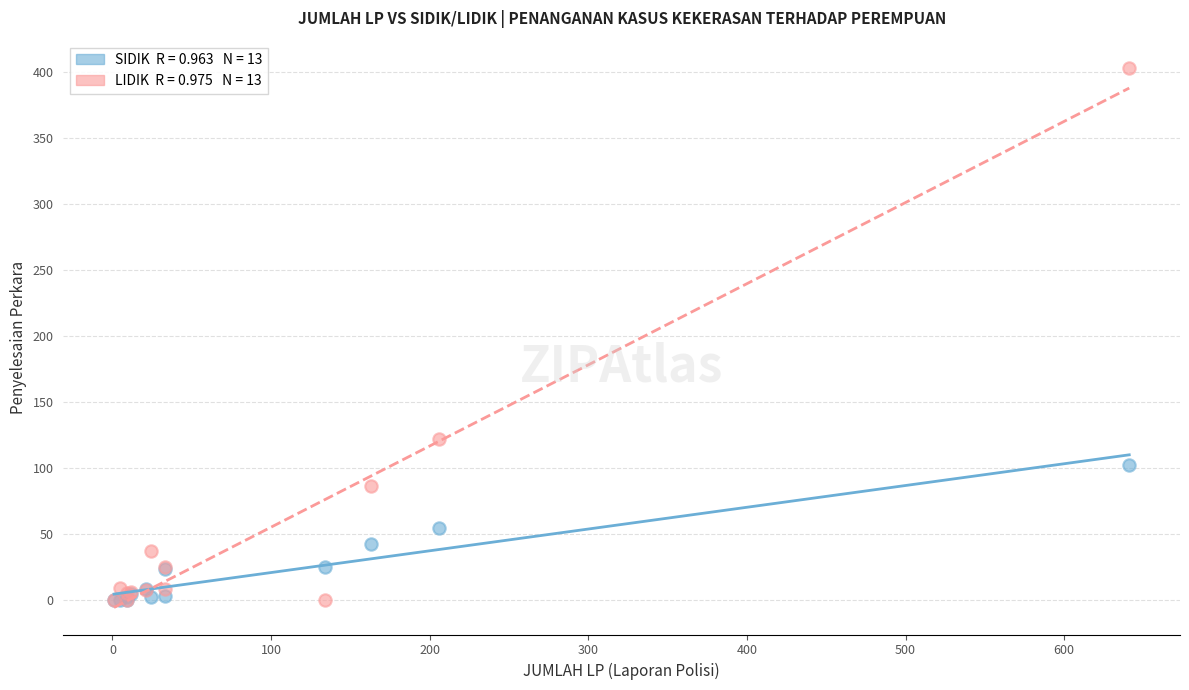

Across all series, what Y value is closest to 201?

122